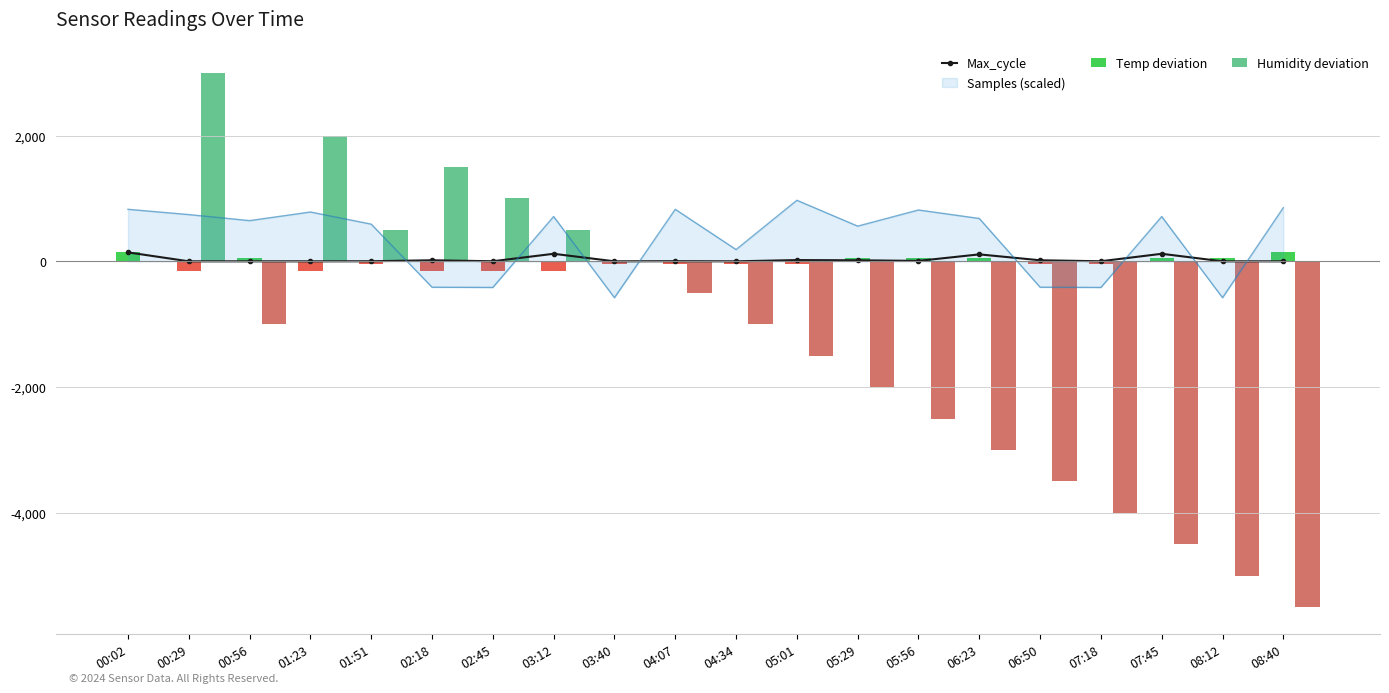

What is the difference between the Temp deviation values at 01:23 and 06:23?

200.0